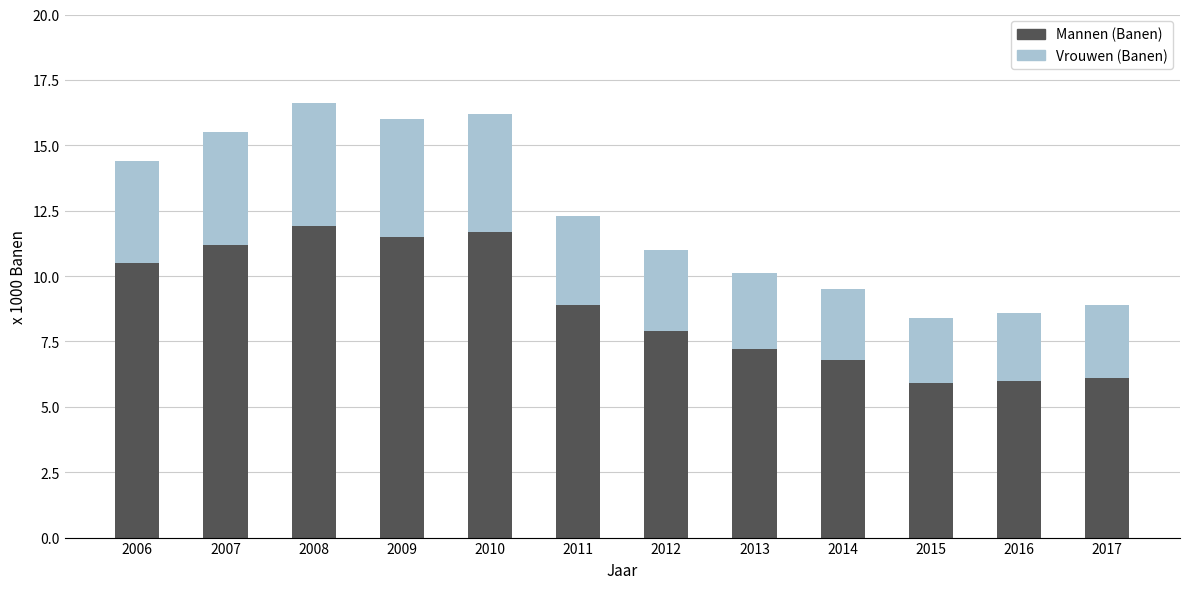

Reading right to left, transcribe the values for Mannen (Banen).

2017=6.1	2016=6.0	2015=5.9	2014=6.8	2013=7.2	2012=7.9	2011=8.9	2010=11.7	2009=11.5	2008=11.9	2007=11.2	2006=10.5